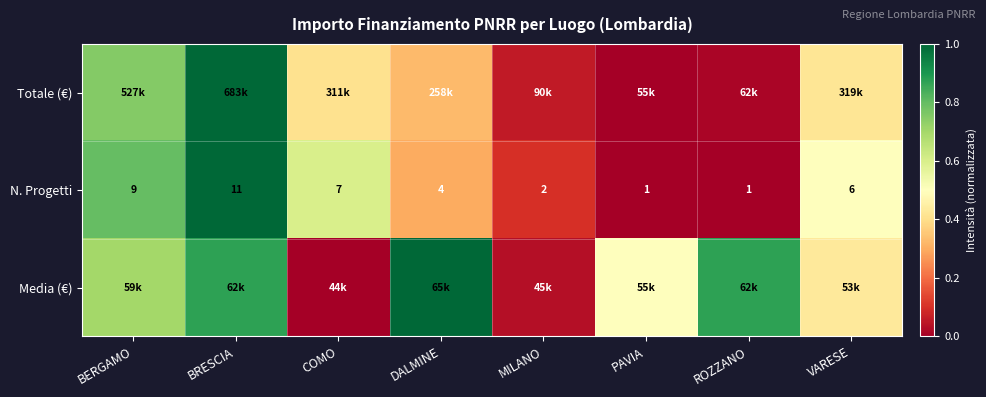

At which label does N. Progetti first exceed 6?

BERGAMO